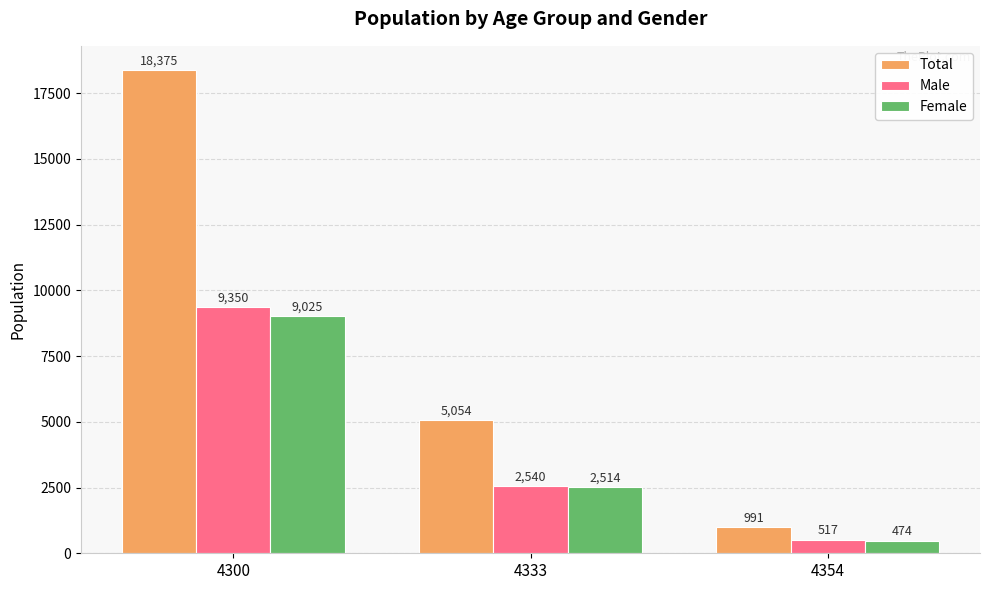

Read the Total value at 4333, to the nearest 10.

5050